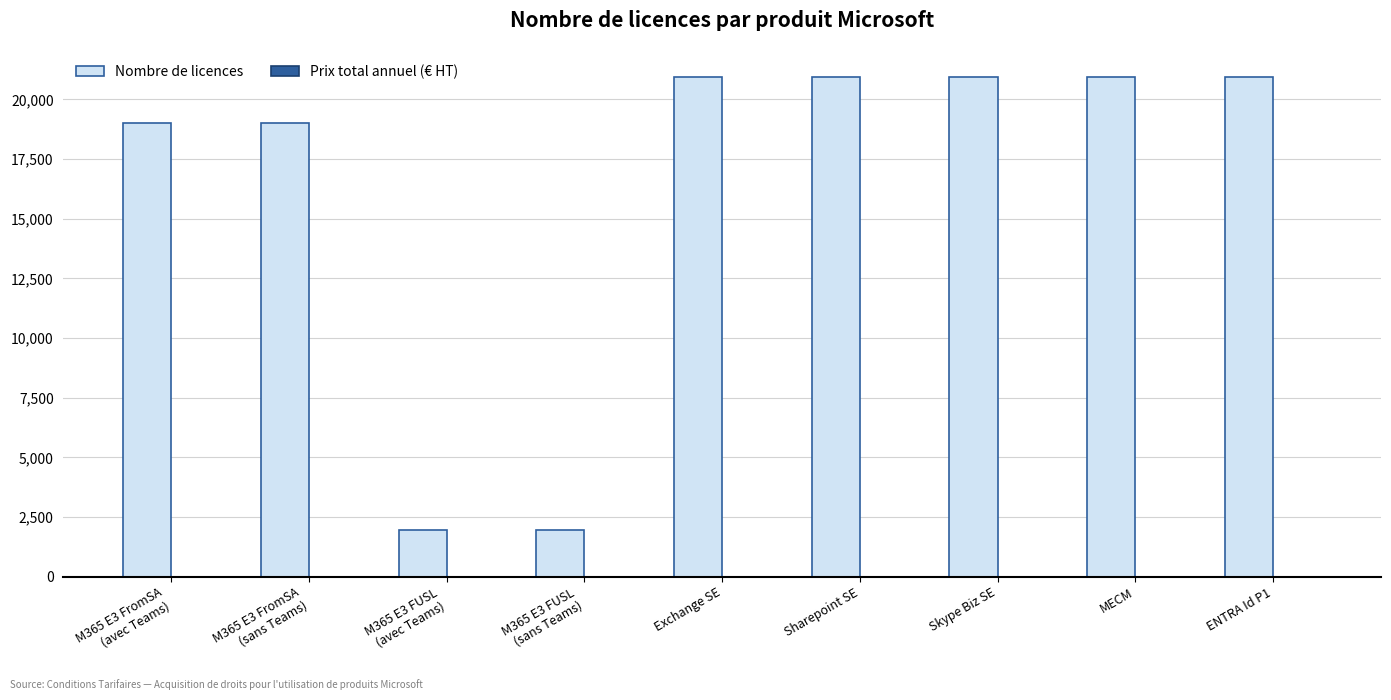

Reading left to right, transcribe all the data shown in this chart.

19000	19000	1936	1936	20936	20936	20936	20936	20936